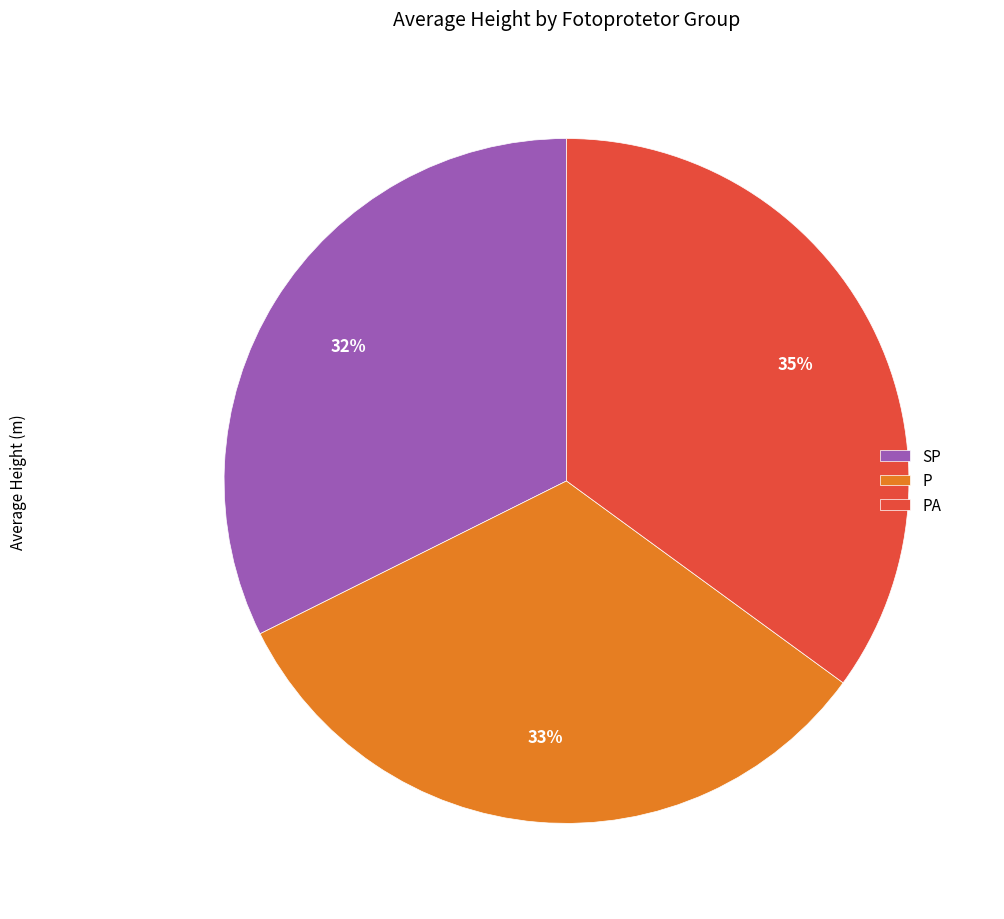

Count the number of slices in the pie.

3